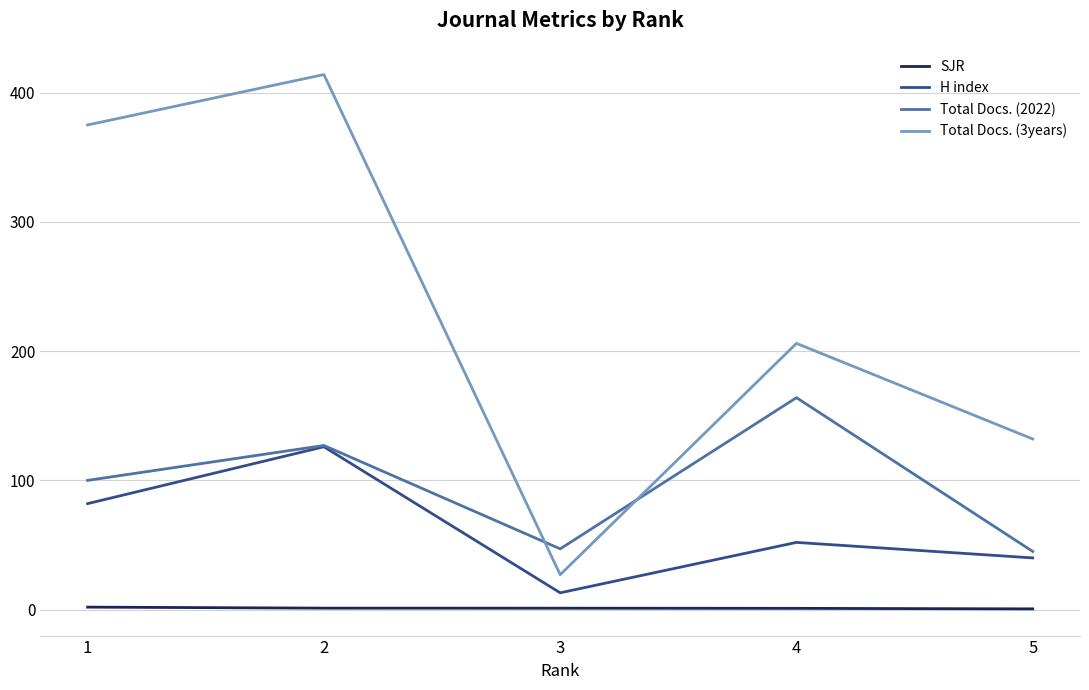

Which series changed the most between 2 and 5?

Total Docs. (3years)